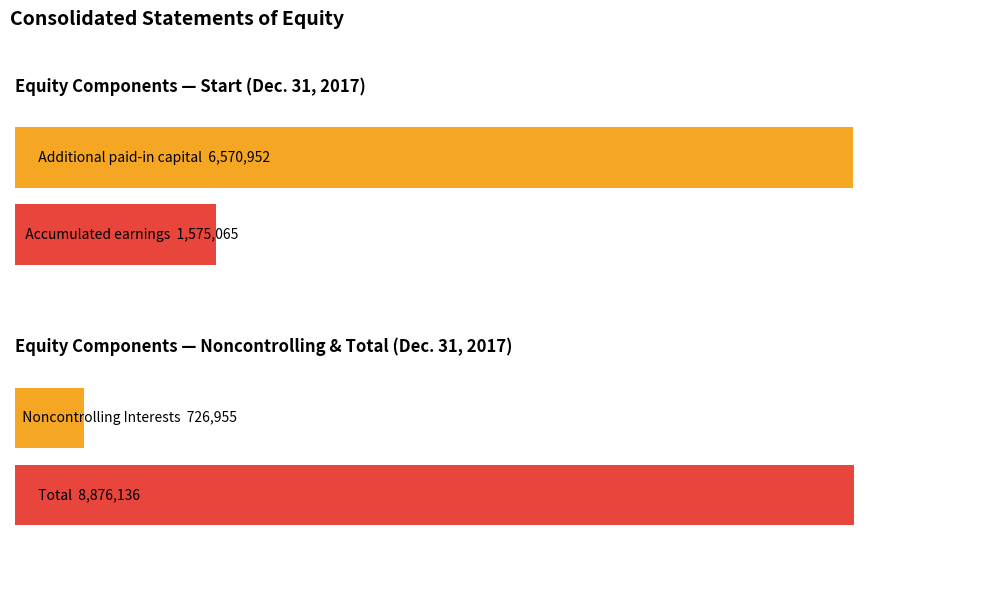

Count the number of categories in the chart.

4